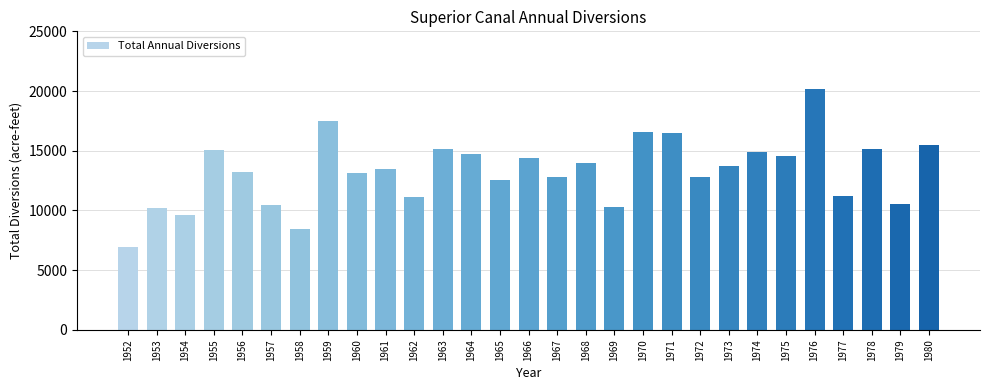

How many series are shown in this chart?

1